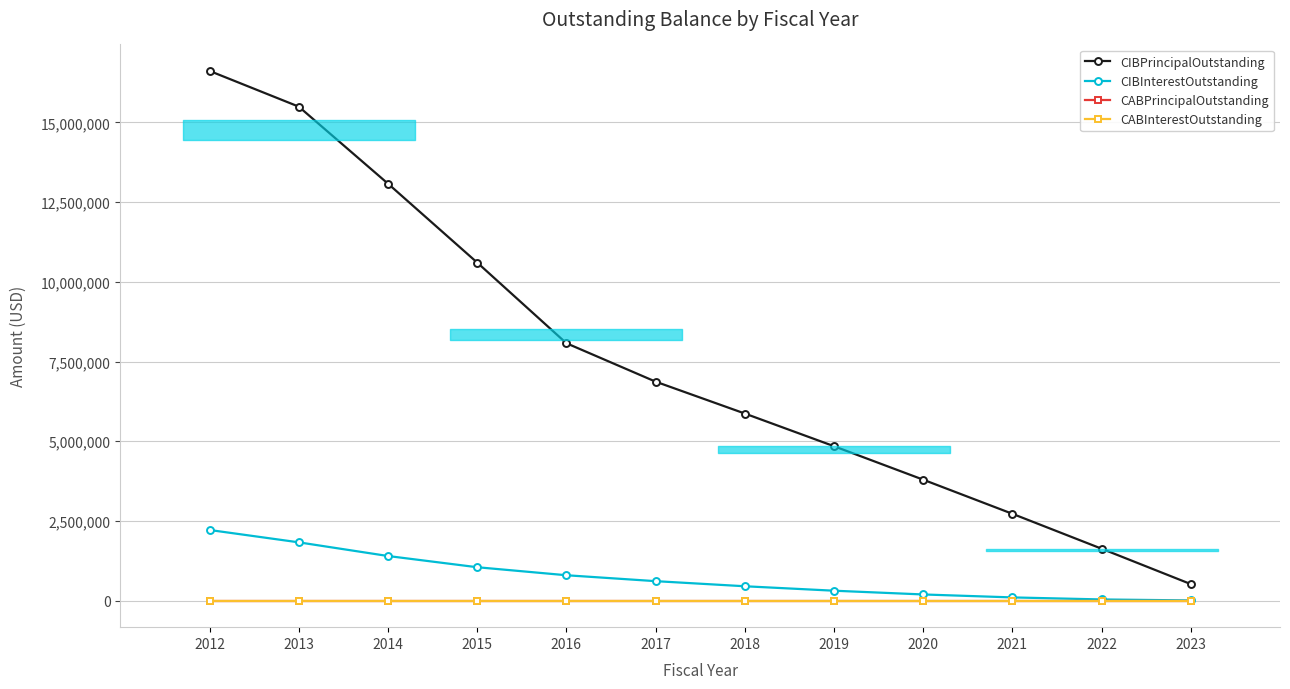

Which category has the highest value across all series?

2012